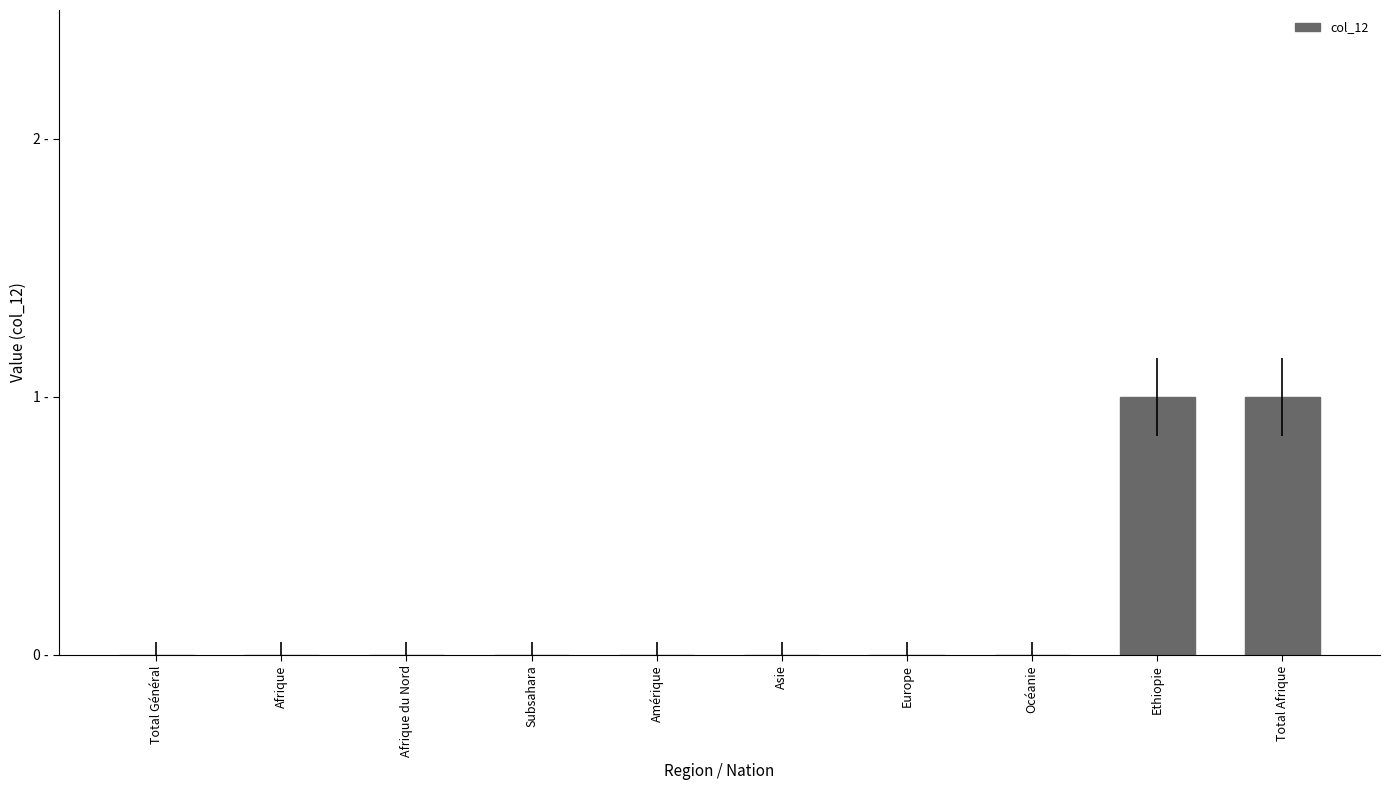

Between Europe and Total Afrique, which is larger?

Total Afrique